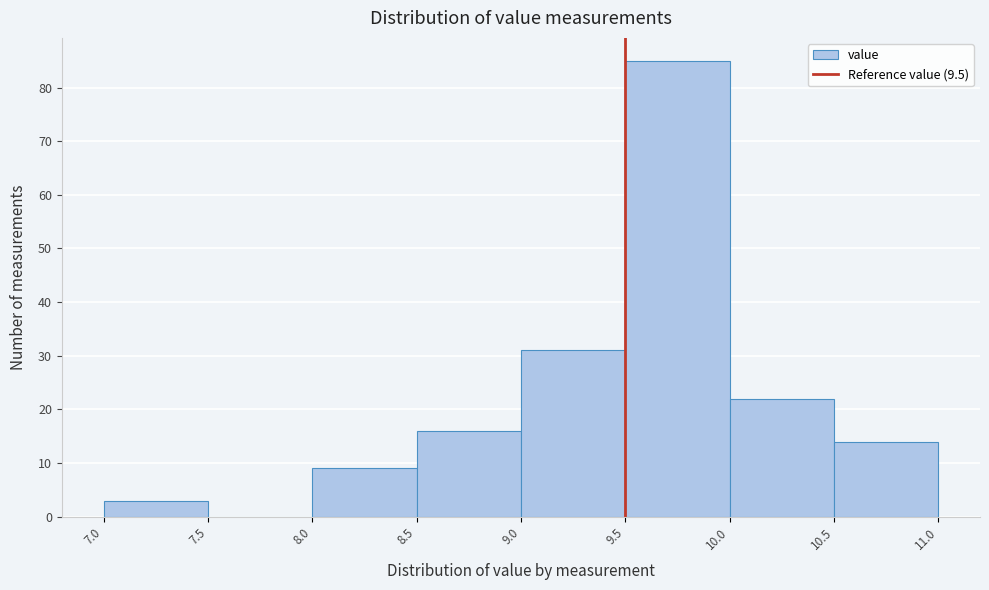

Reading left to right, list every bar in this chart as the range it spans on the x-axis followed by its height. The values are not printed on the chart, so give them approximately, as read against the axis.

7.0 to 7.5: 3
7.5 to 8.0: 0
8.0 to 8.5: 9
8.5 to 9.0: 16
9.0 to 9.5: 31
9.5 to 10.0: 85
10.0 to 10.5: 22
10.5 to 11.0: 14